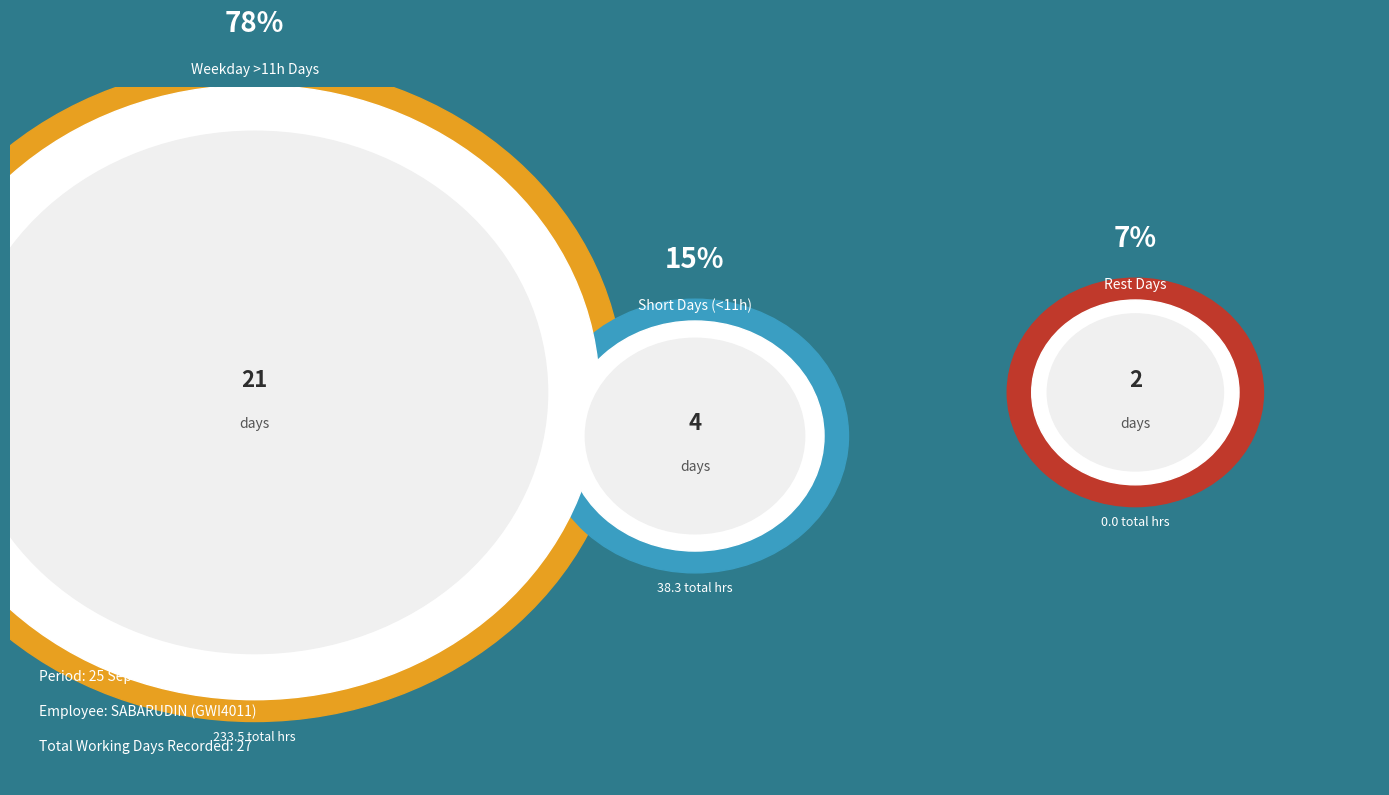

True or false: Wed 25 accounts for 1% of the total.

False